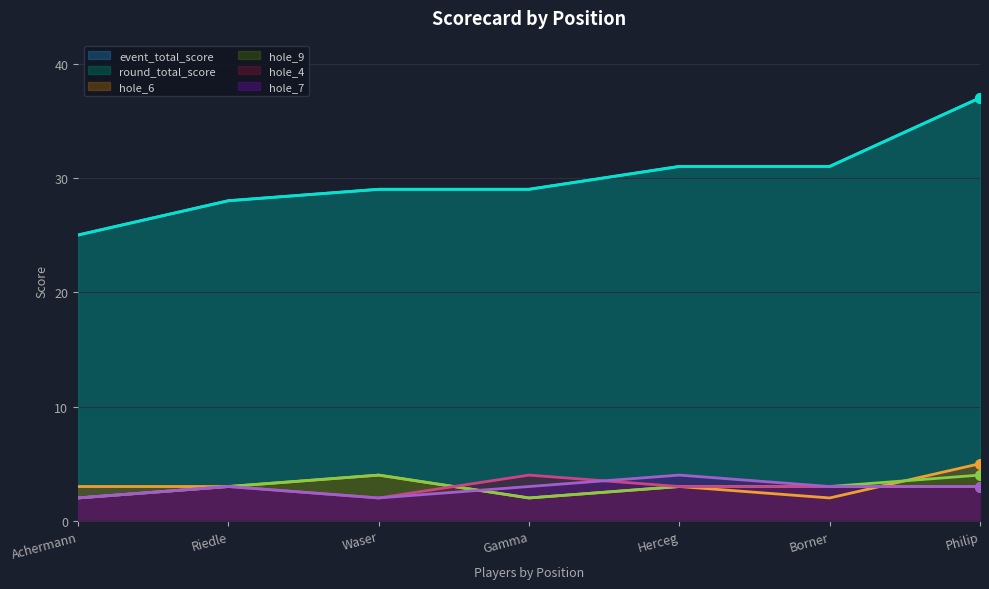

Is the value of event_total_score at Riedle greater than the value of hole_6 at Waser?

Yes